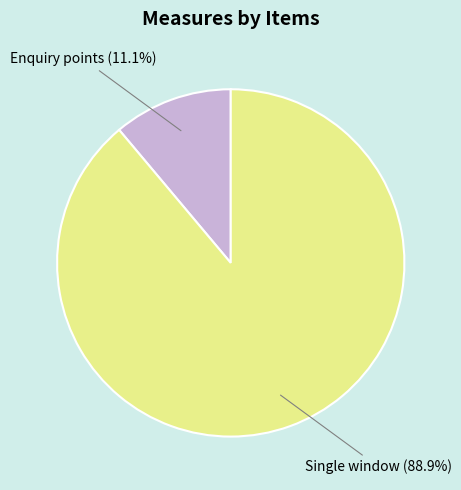

Count the number of slices in the pie.

2